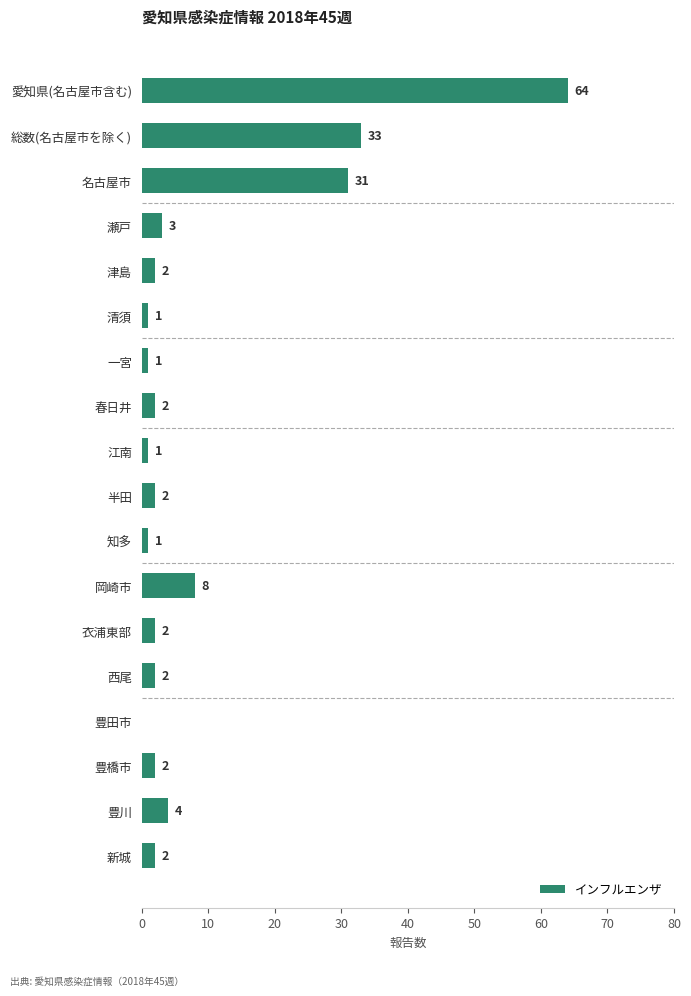

Approximately how many times larger is the value at 名古屋市 compared to 新城?

15.5